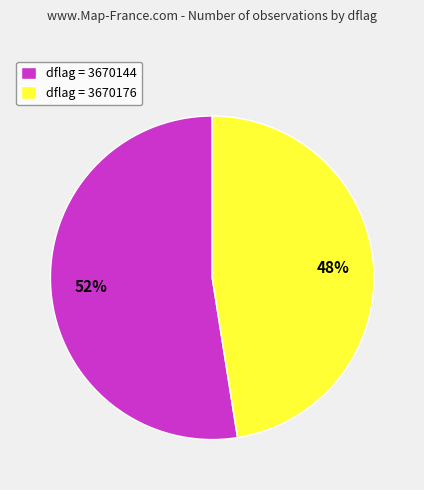

Rank the categories by value from lowest to highest.

dflag = 3670176, dflag = 3670144